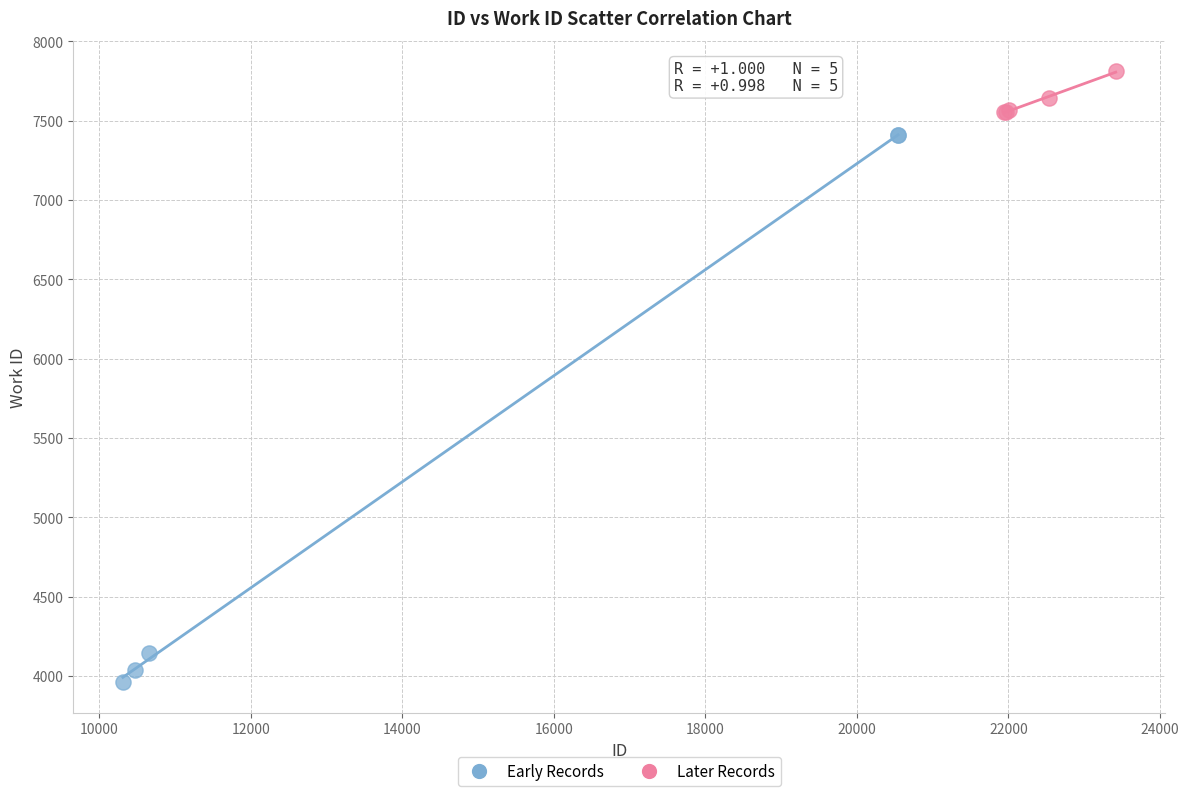

Which series reaches the maximum Y coordinate?

Later Records